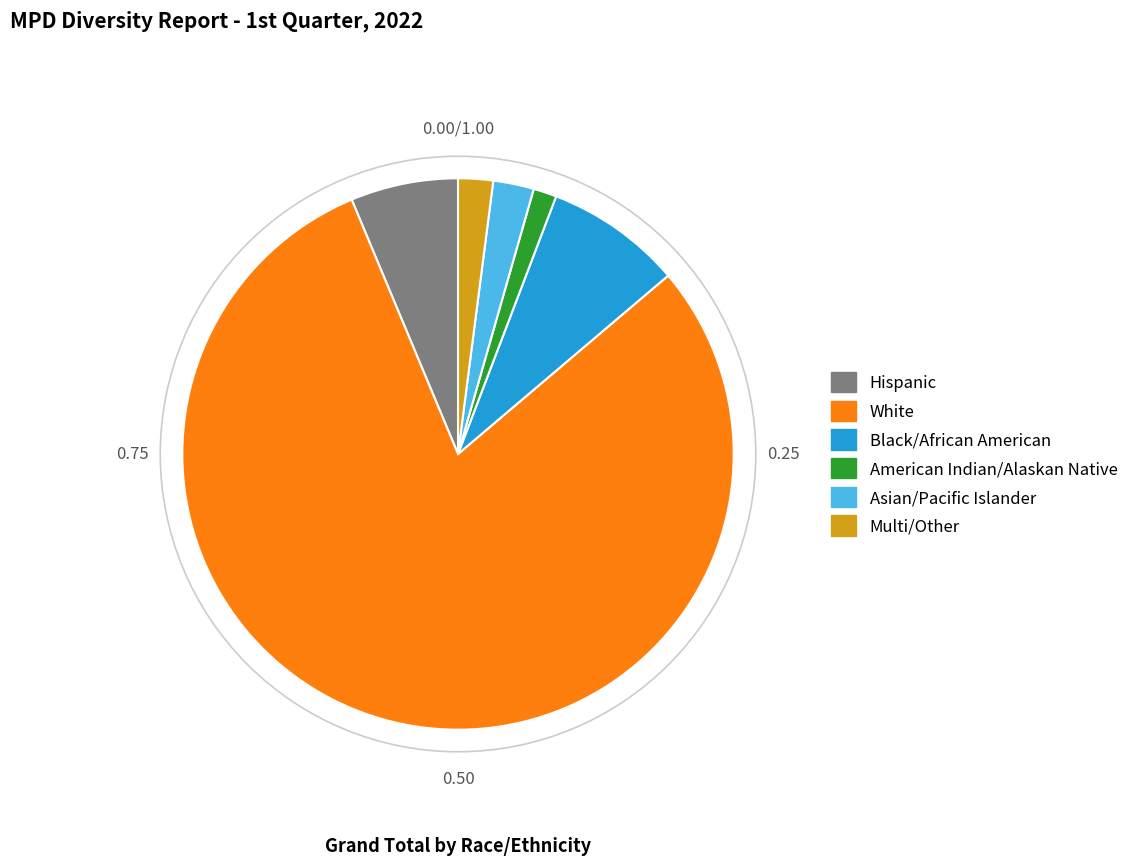

Between American Indian/Alaskan Native and White, which is larger?

White